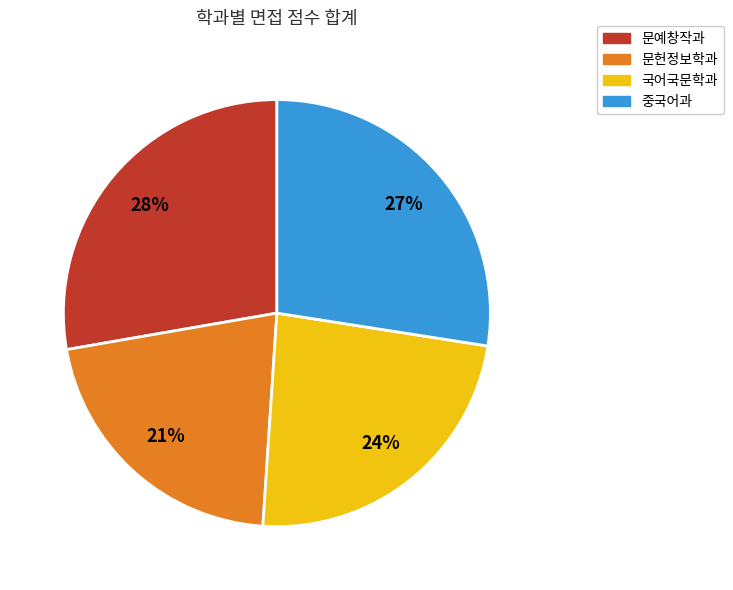

To the nearest percent, what percentage of the pie is 국어국문학과?

24%